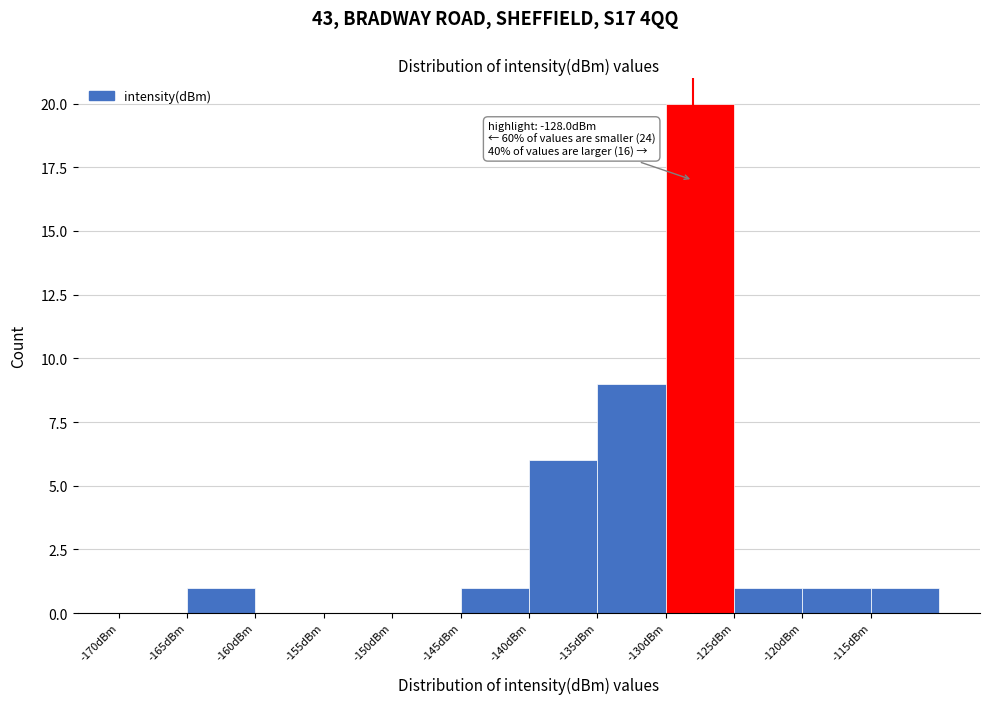

Over which range of the x-axis is the bar tallest?

-130 to -125